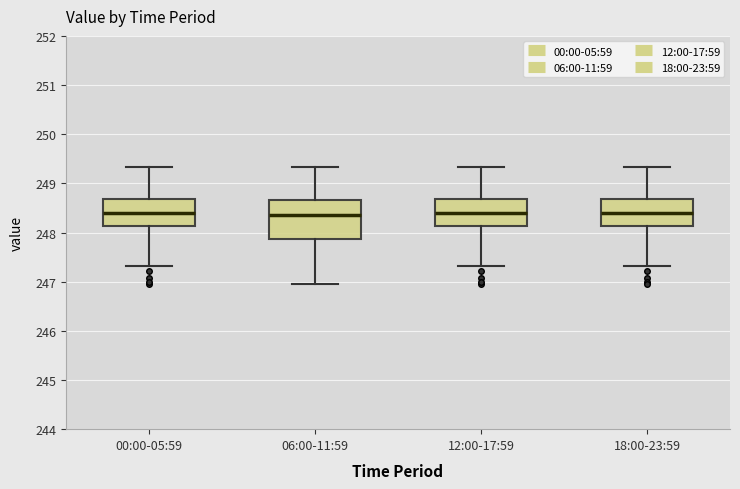

Reading left to right, transcribe this box plot: for each box, give where its median line is, the range the box spans, and where its two whiskers end, as read against the y-axis. The values are not printed on the chart, so give them approximately, as read against the axis.

00:00-05:59: median 248.4, box 248.1 to 248.7, whiskers 247.3 to 249.3
06:00-11:59: median 248.4, box 247.9 to 248.7, whiskers 247.0 to 249.3
12:00-17:59: median 248.4, box 248.1 to 248.7, whiskers 247.3 to 249.3
18:00-23:59: median 248.4, box 248.1 to 248.7, whiskers 247.3 to 249.3